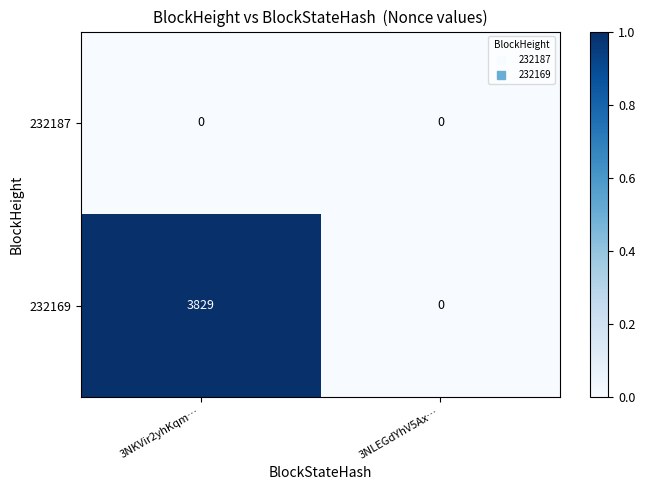

Which label corresponds to the largest value in the chart?

3NKVir2yhKqm…